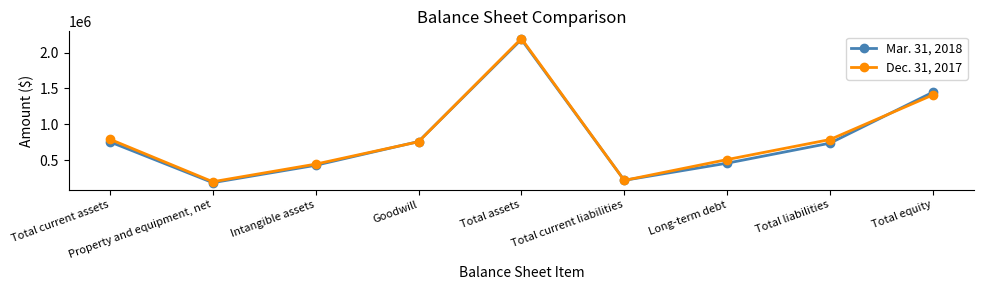

What is the sum of the Mar. 31, 2018 values at Total assets and Goodwill?

2940306